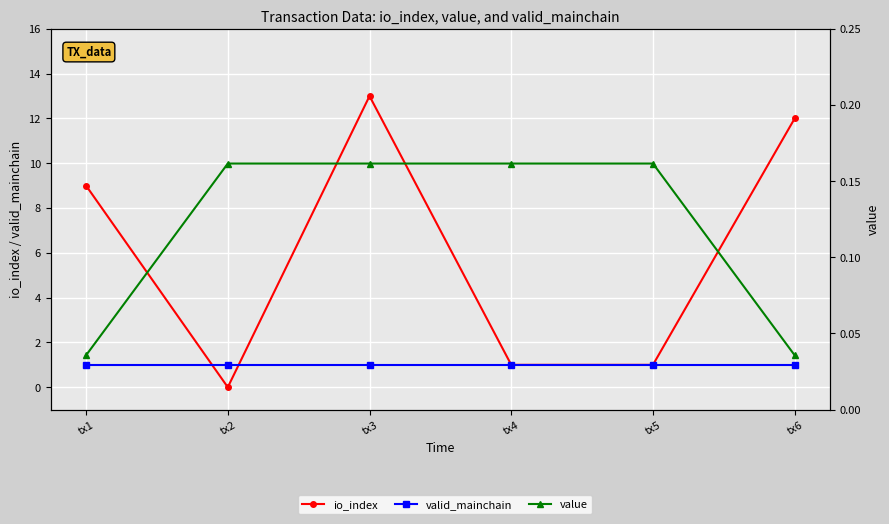

Which series has the widest spread of values?

io_index